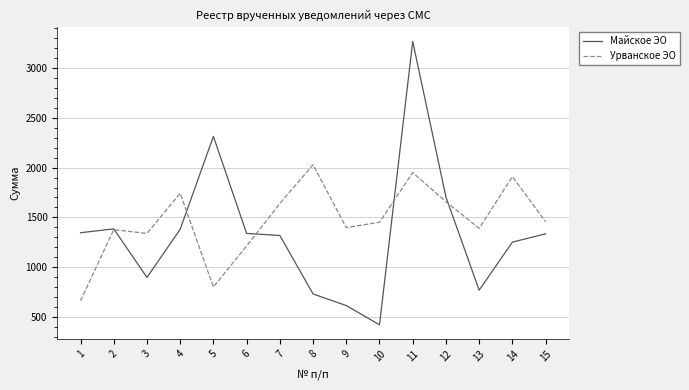

What are all the series names shown in the legend?

Майское ЭО, Урванское ЭО